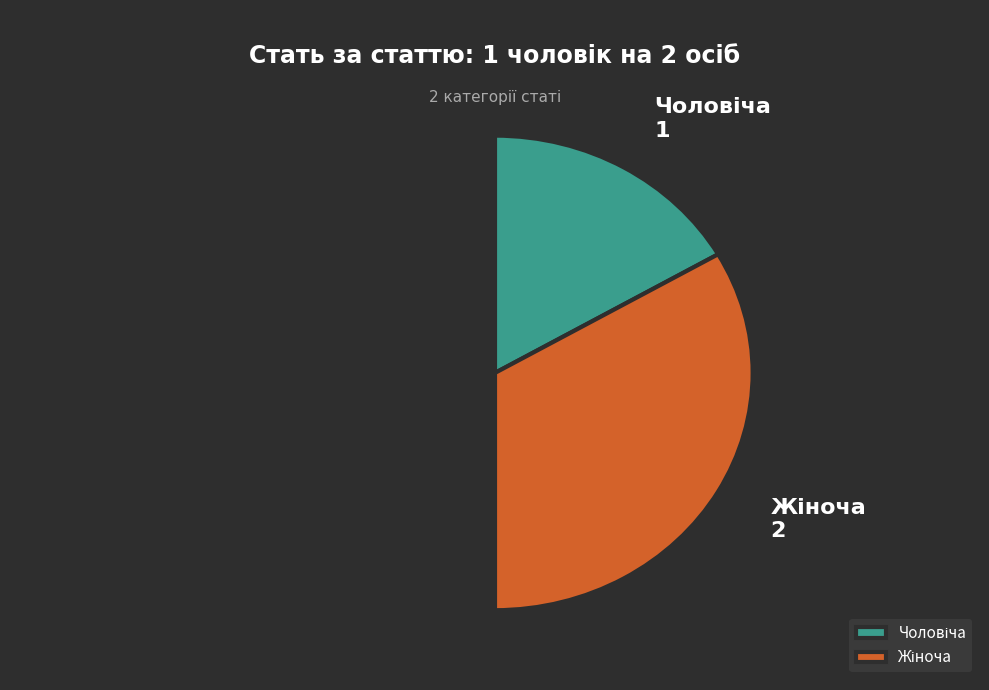

How many segments does this pie chart have?

2